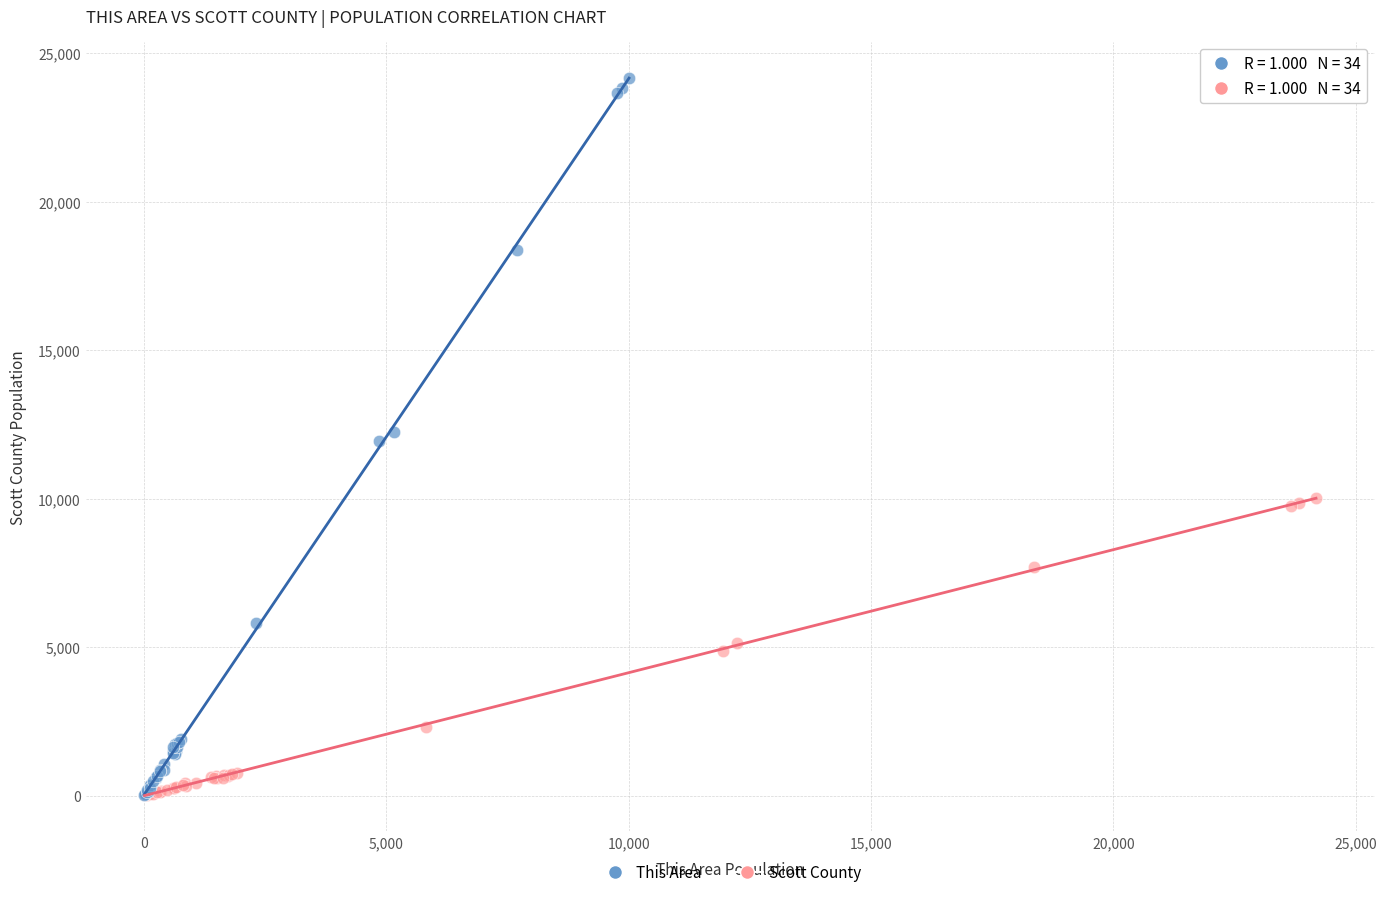

Which series has the largest Y range (max minus min)?

This Area